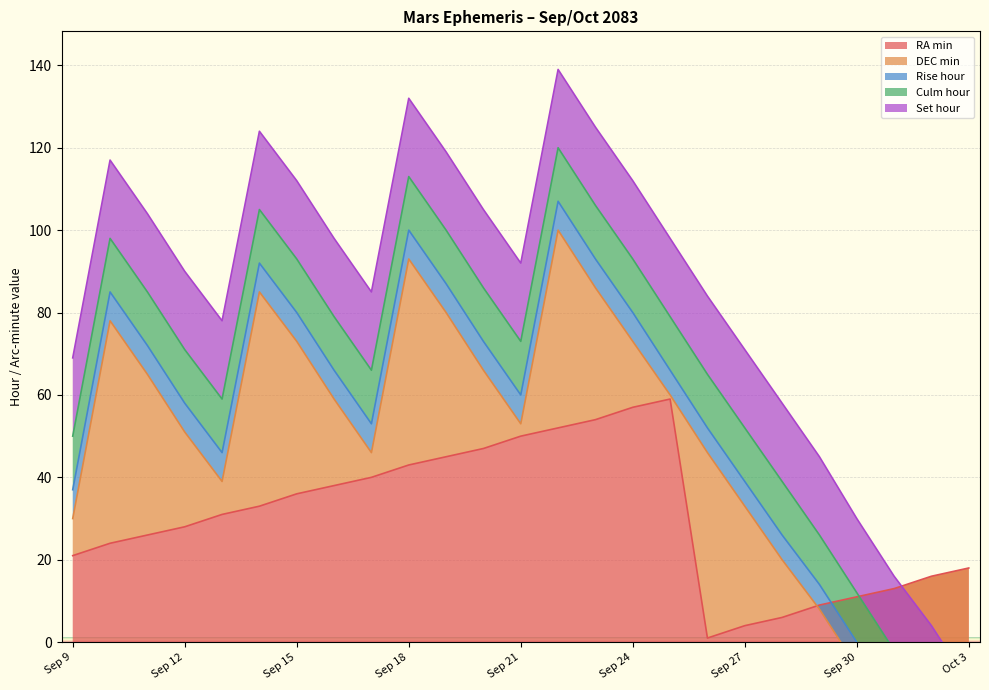

At how many categories does at least one series exceed 20?

19